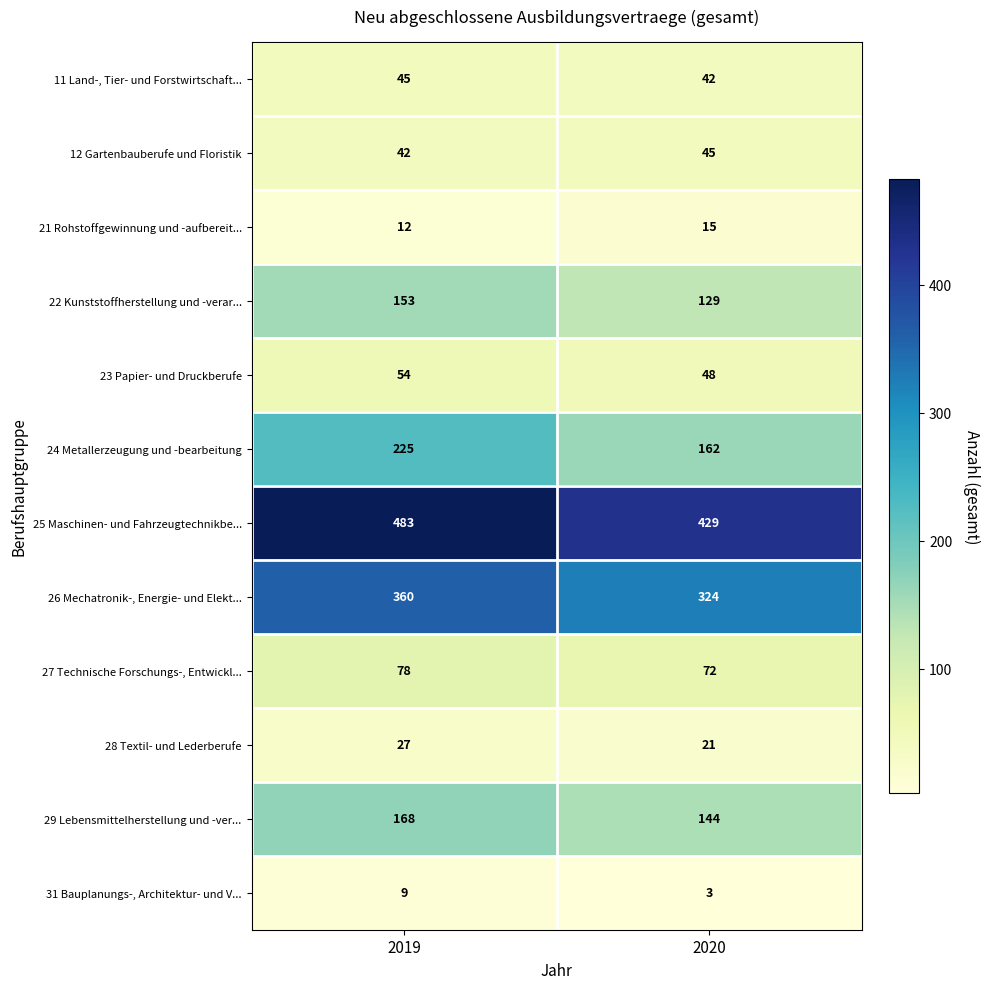

What is the difference between the maximum and minimum values in the 11 Land-, Tier- und Forstwirtschaft... series?

3